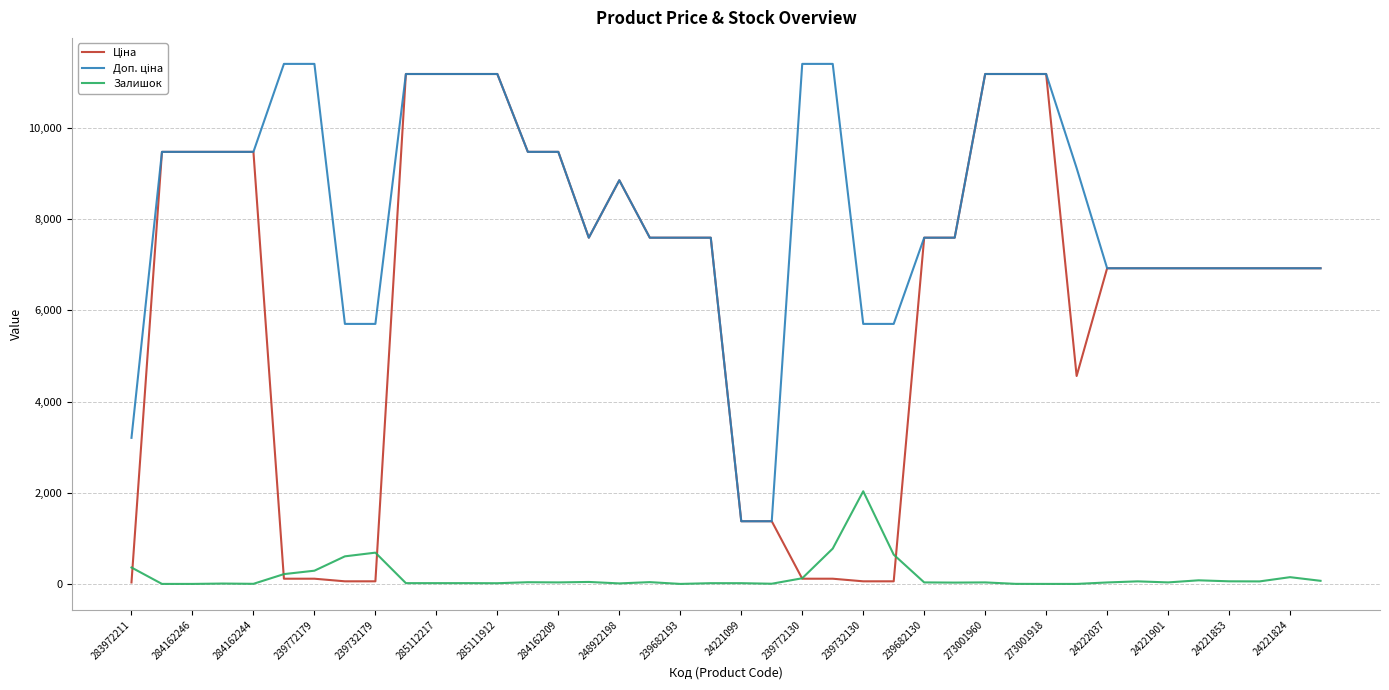

What is the maximum value shown in the chart?

11410.0